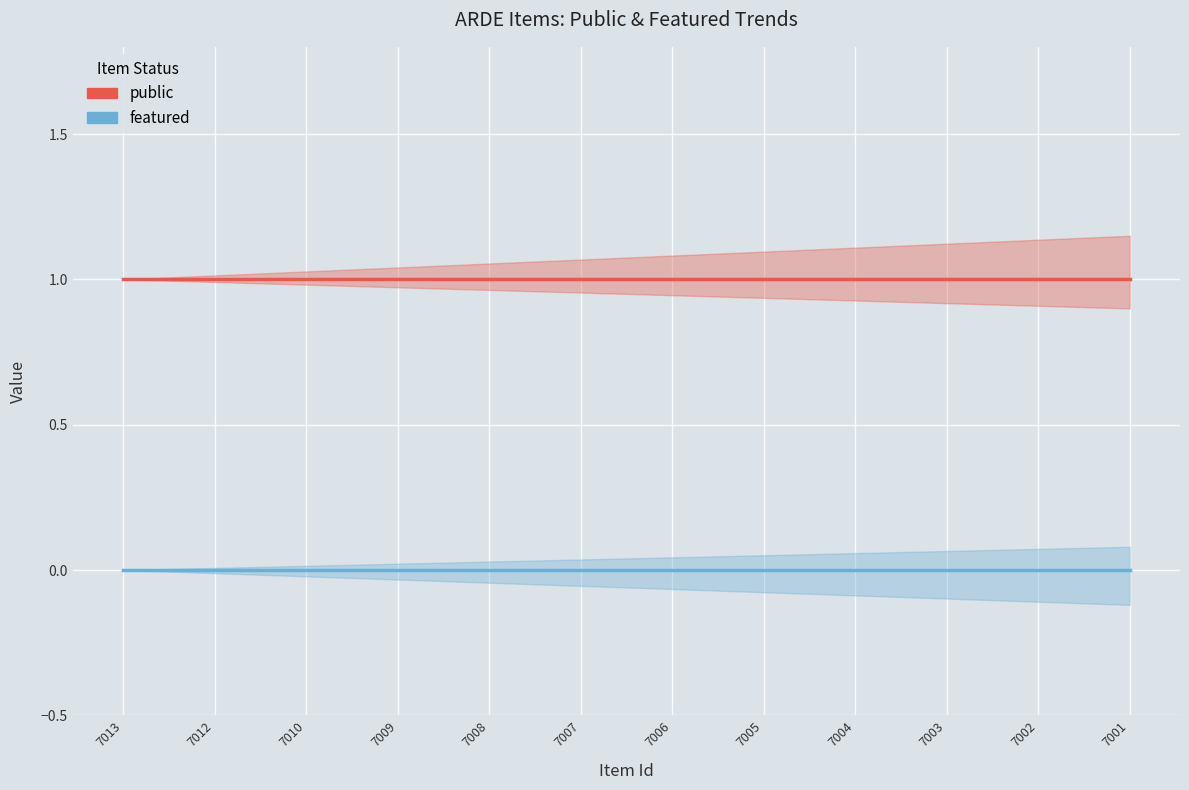

The value of featured at 7003 is 0. True or false?

True